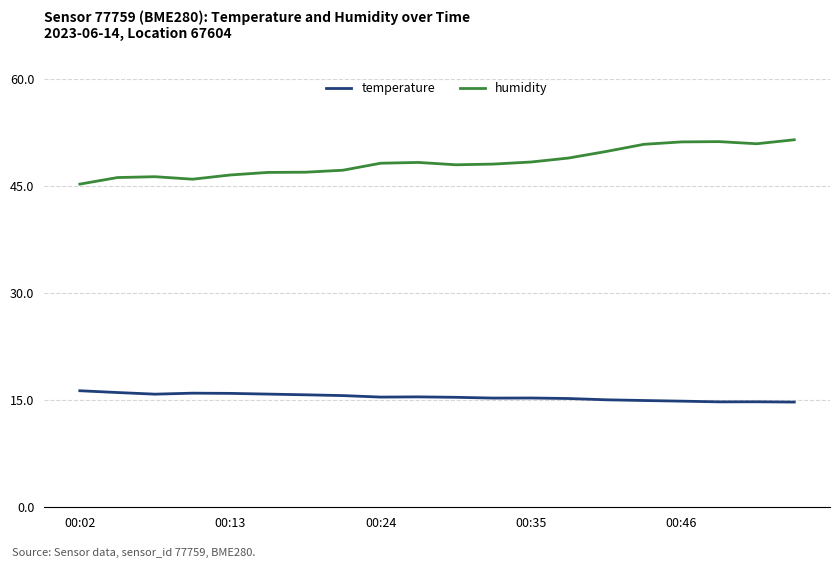

What is the difference between the maximum and minimum values in the temperature series?

1.6